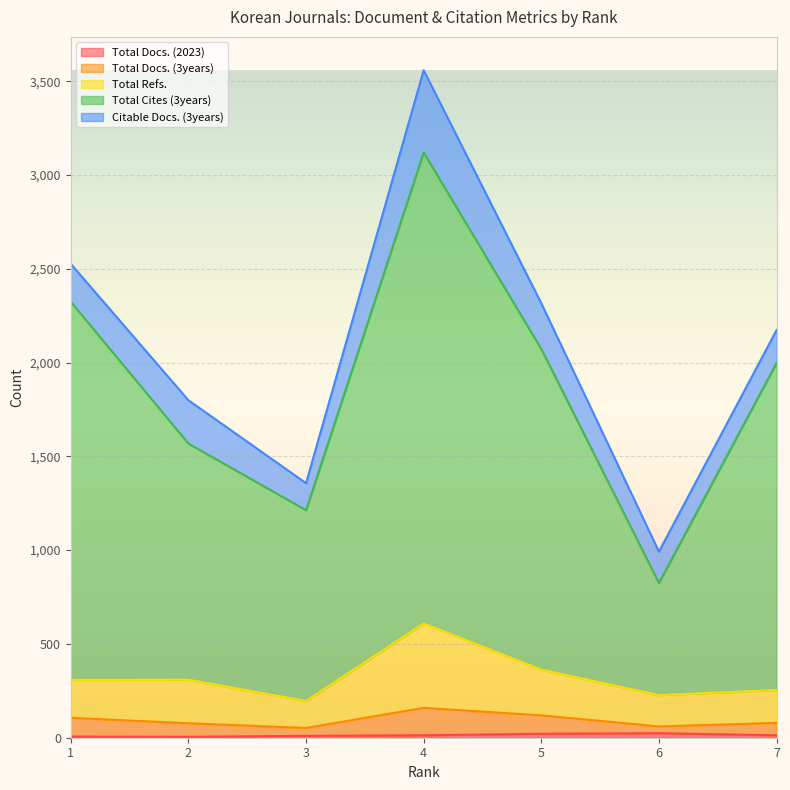

Is the value of Total Docs. (3years) at 4 greater than the value of Total Cites (3years) at 6?

No